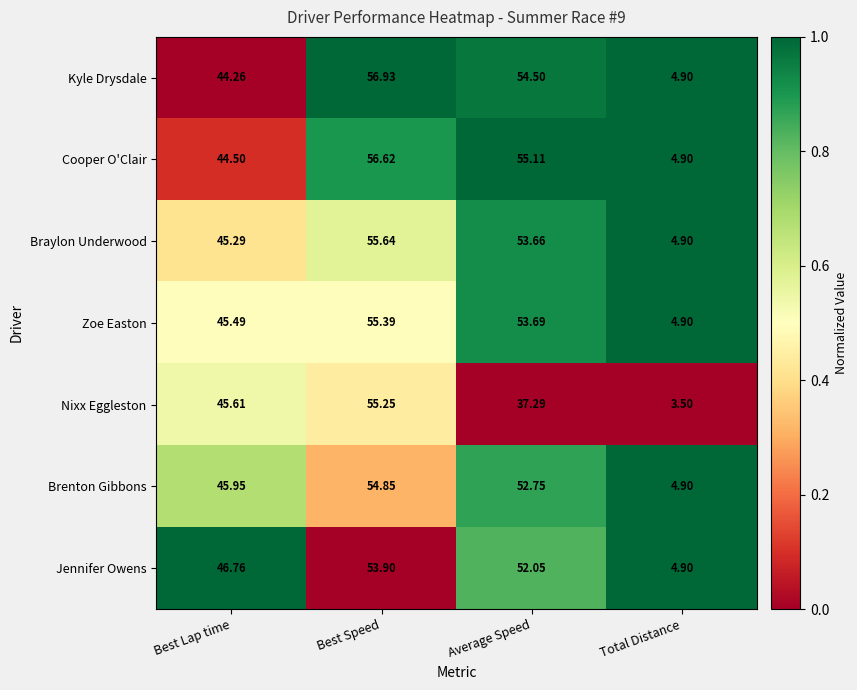

At which category does the chart reach its peak across all series?

Best Speed